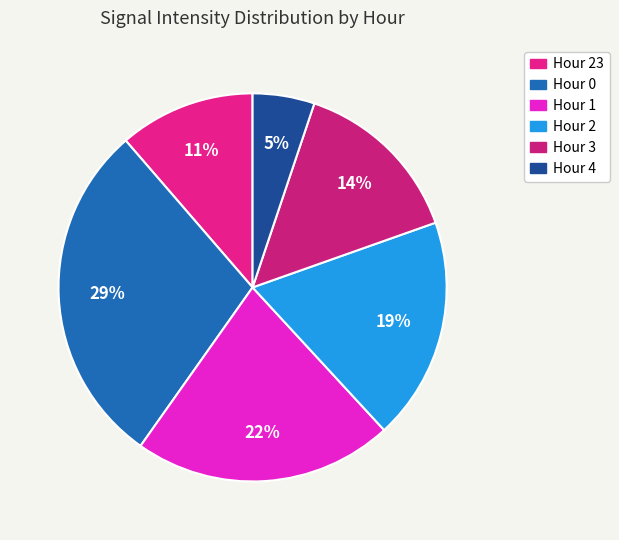

Which slice is the largest?

Hour 0